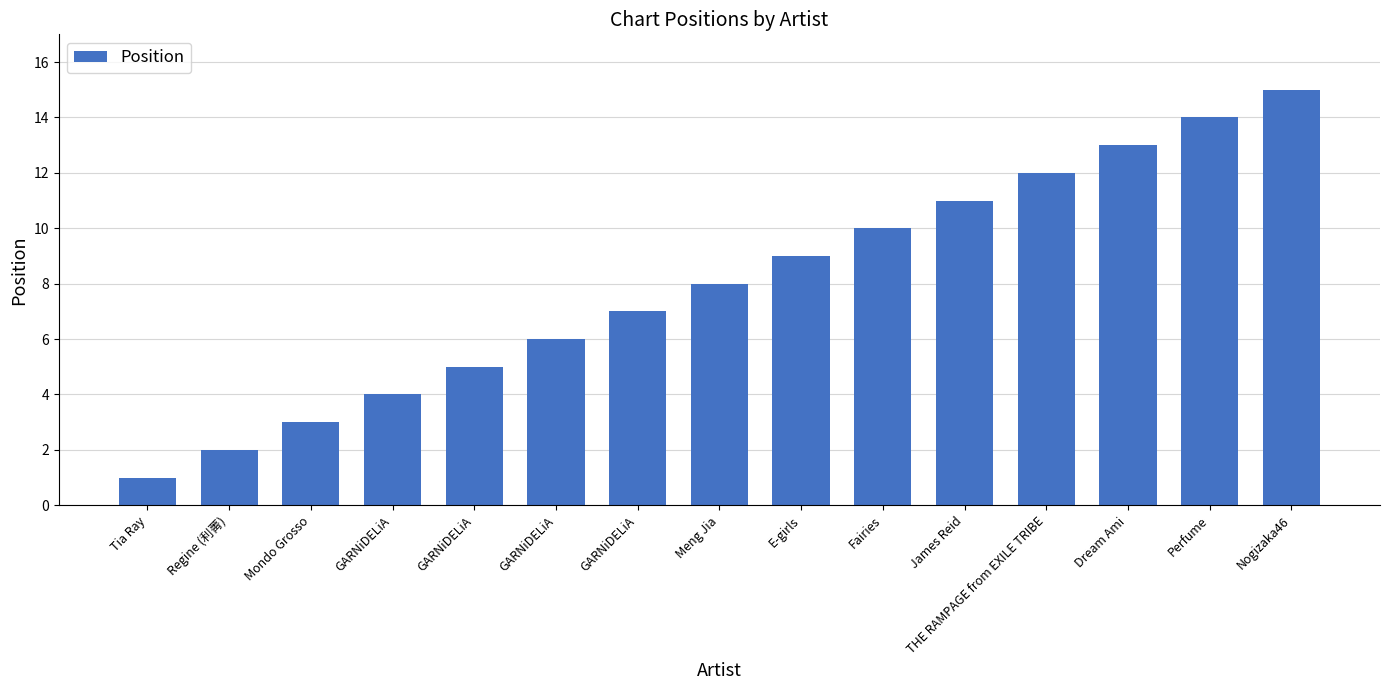

The chart shows a value of 7 at GARNiDELiA. True or false?

True